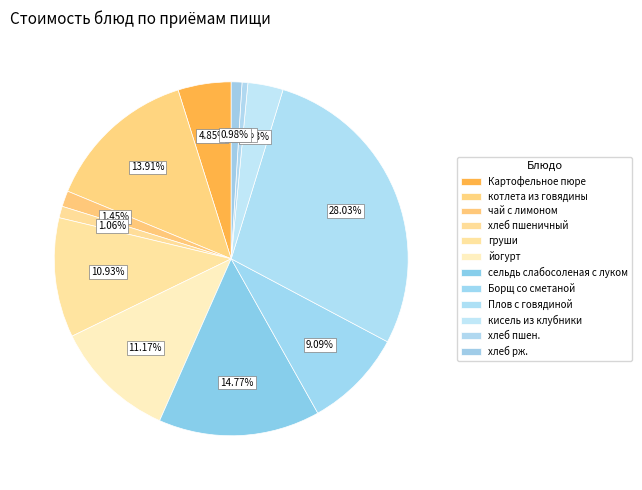

To the nearest percent, what is the difference between the largest and smallest slice percentages?

28%